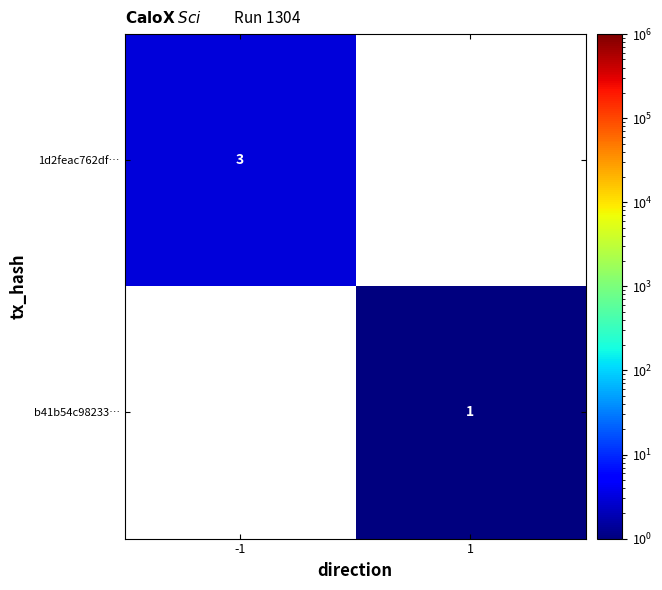

The b41b54c98233… series shows 1 at 1. True or false?

True